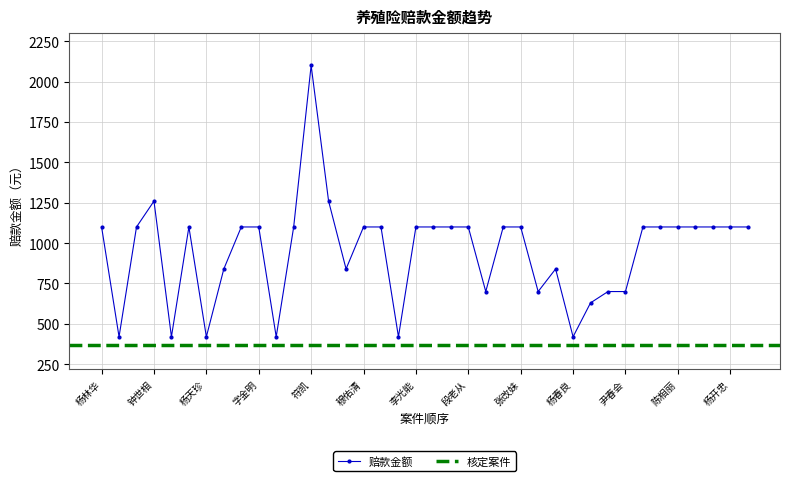

At which label does 赔款金额 reach its peak?

符凯